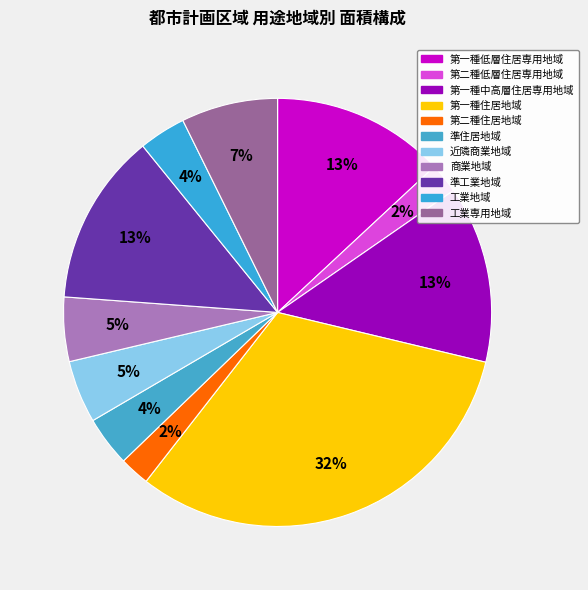

How many slices are in this pie chart?

11